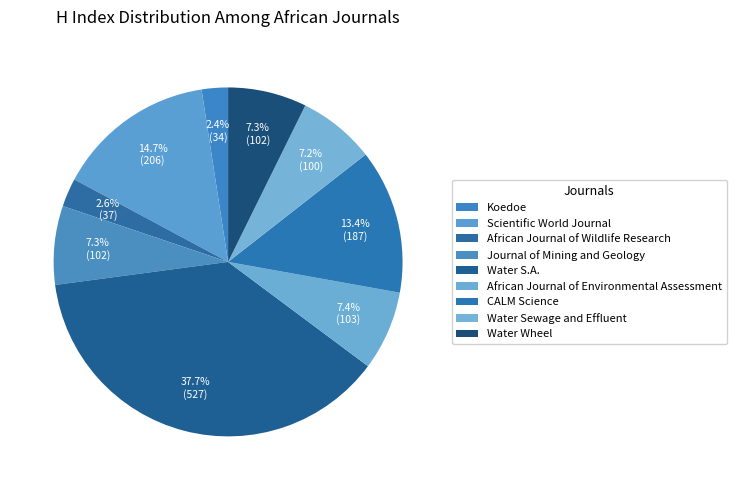

How many slices are in this pie chart?

9